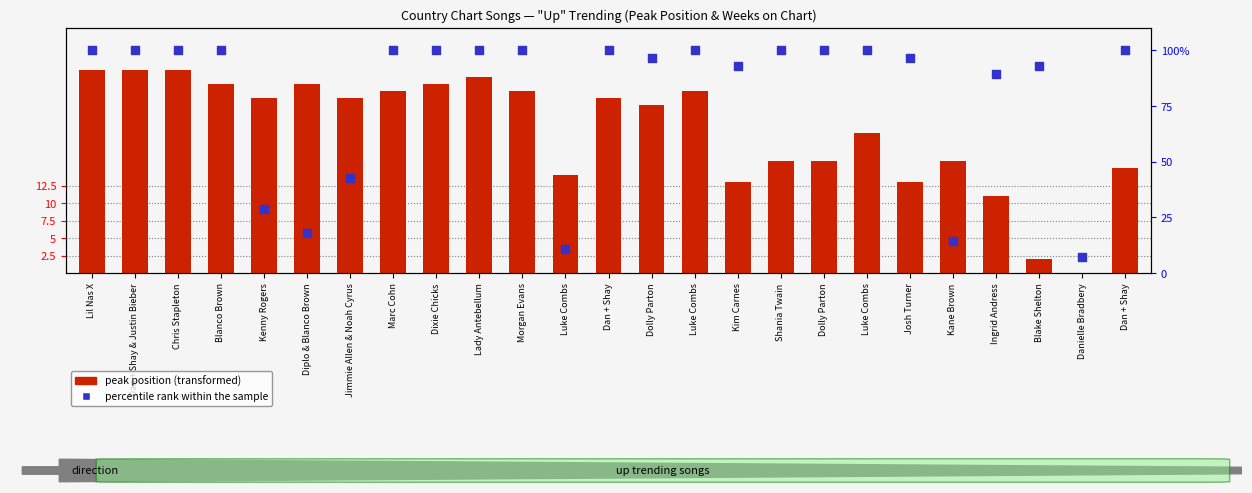

Which series contains the highest Y value?

percentile rank within the sample